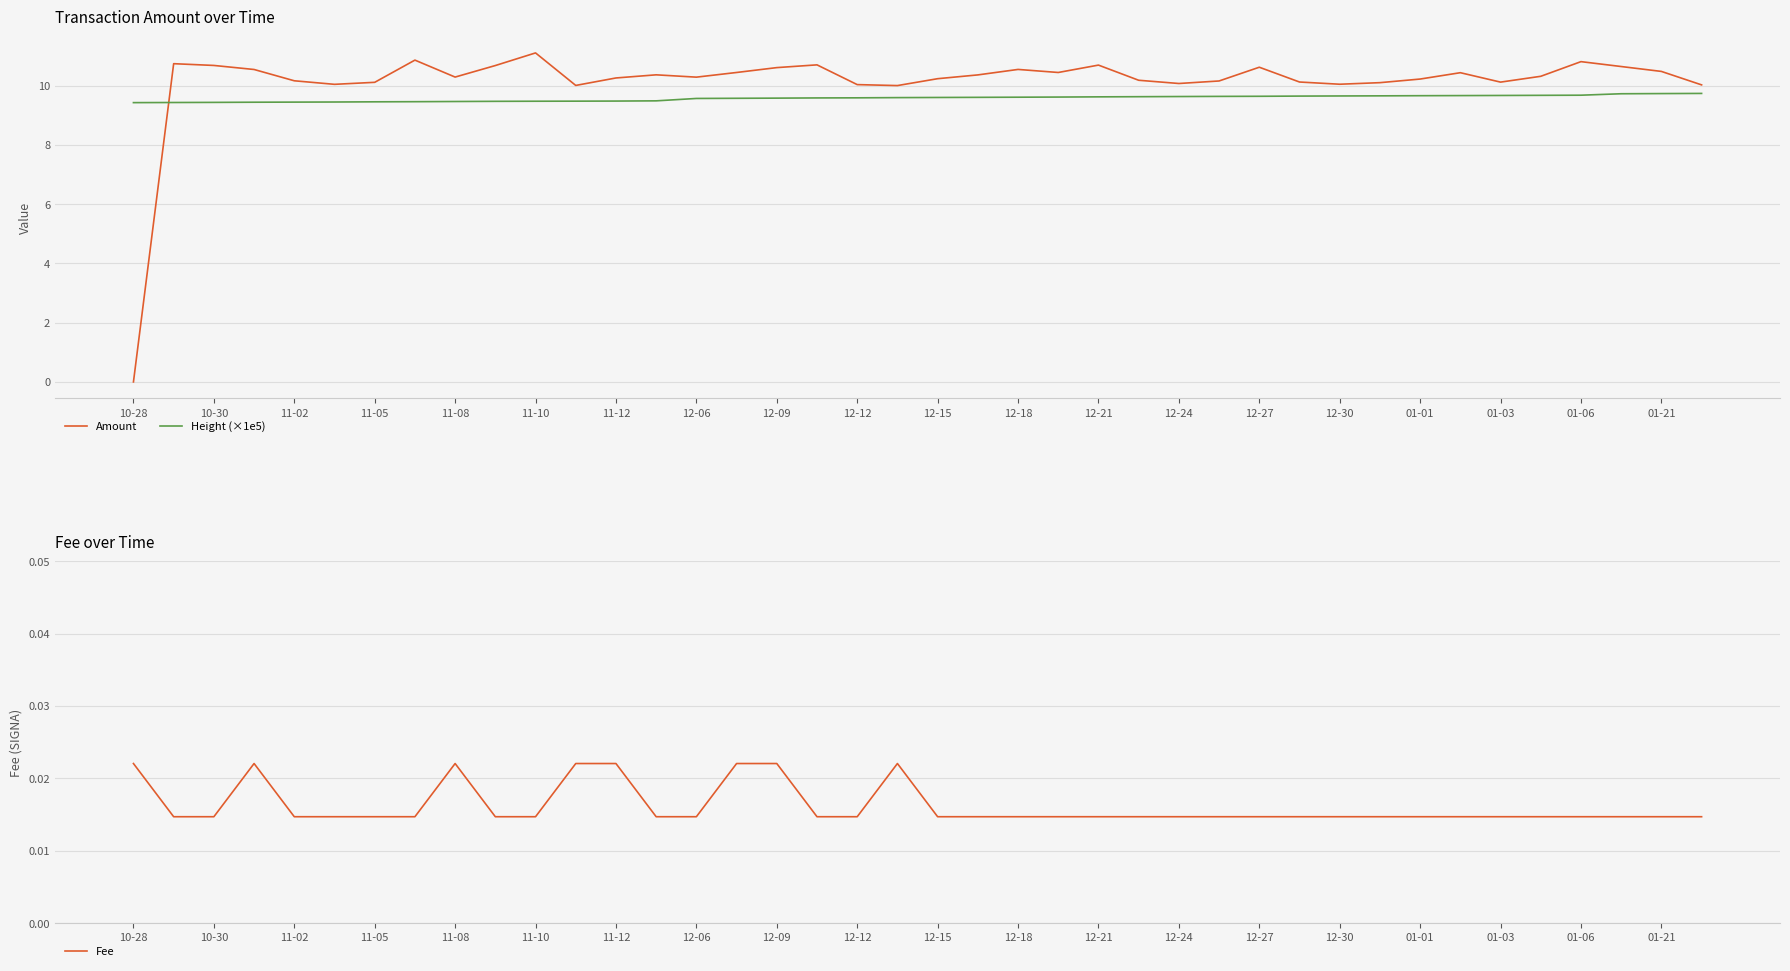

In Amount, how many points are higher than both neighbors (excluding endpoints)?

10